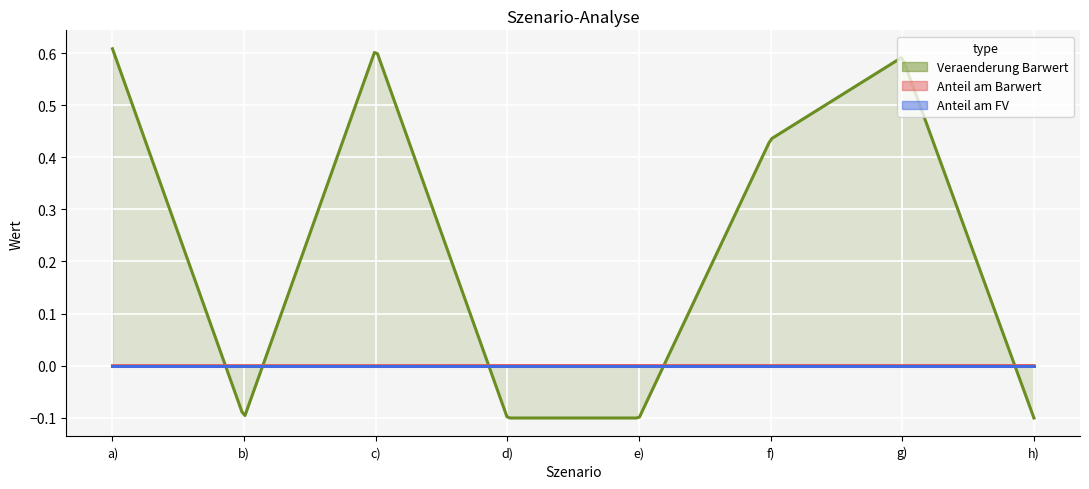

At which category is the sum across all series the highest?

a)